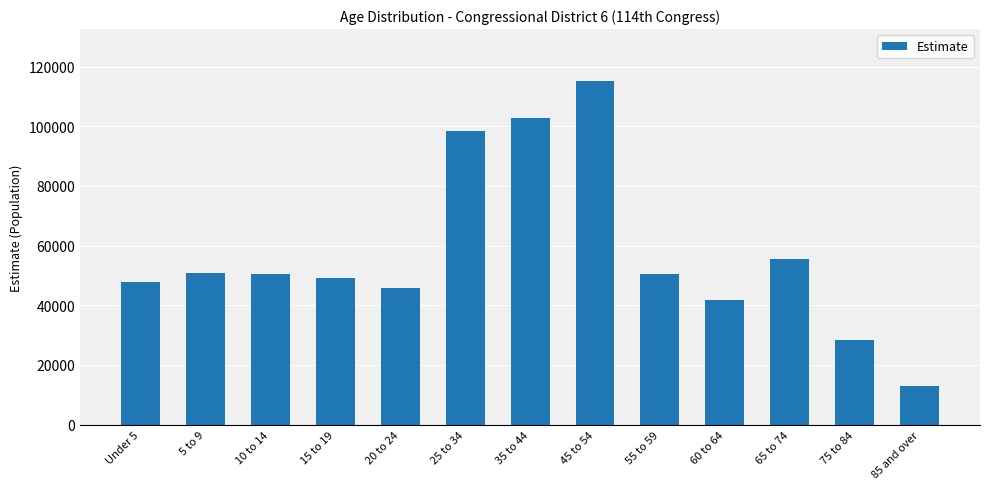

Between 35 to 44 and 10 to 14, which is larger?

35 to 44